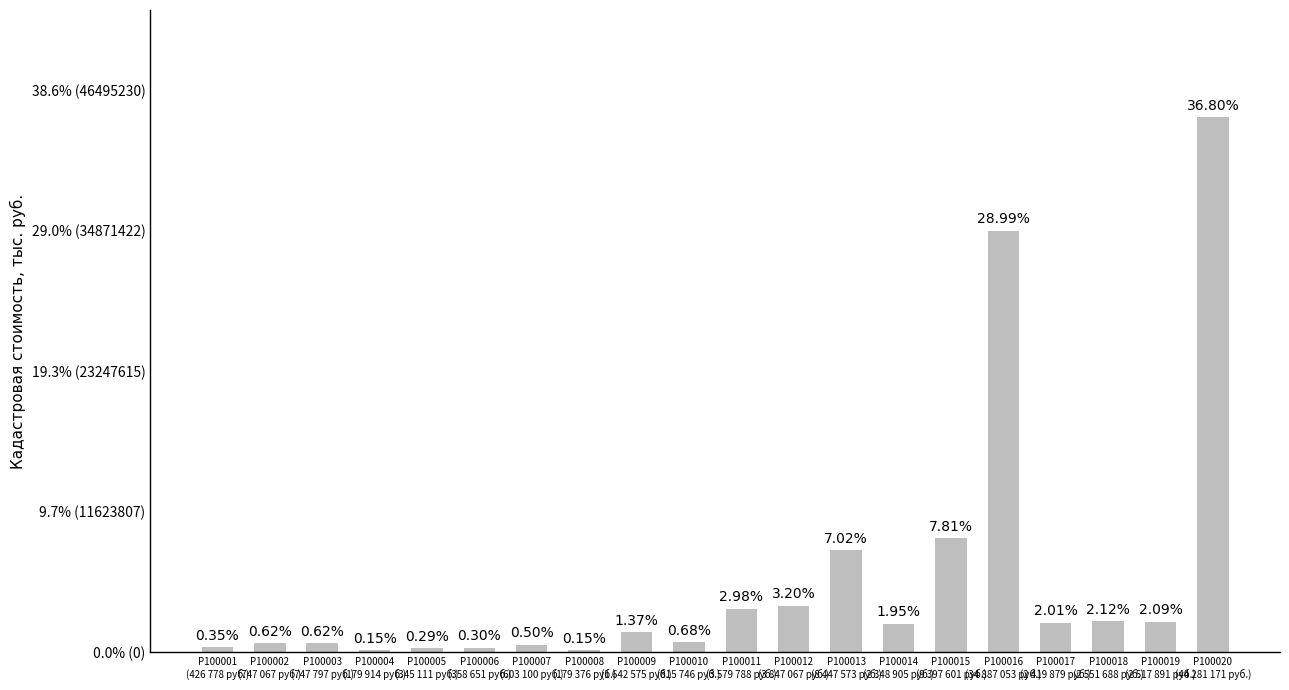

What is the approximate value at Р100007
(603 100 руб.)?

0.5